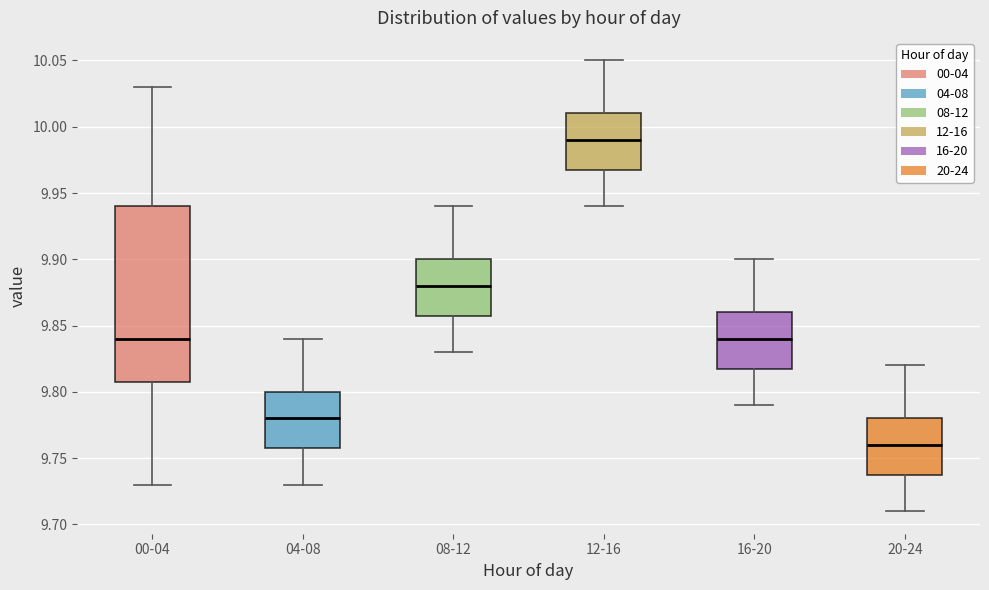

Reading left to right, read every box against the y-axis: the position of its median line, the range the box covers, and the ends of its whiskers. The values are not printed on the chart, so give them approximately, as read against the axis.

00-04: median 9.84, box 9.81 to 9.94, whiskers 9.73 to 10.03
04-08: median 9.78, box 9.76 to 9.80, whiskers 9.73 to 9.84
08-12: median 9.88, box 9.86 to 9.90, whiskers 9.83 to 9.94
12-16: median 9.99, box 9.97 to 10.01, whiskers 9.94 to 10.05
16-20: median 9.84, box 9.82 to 9.86, whiskers 9.79 to 9.90
20-24: median 9.76, box 9.74 to 9.78, whiskers 9.71 to 9.82